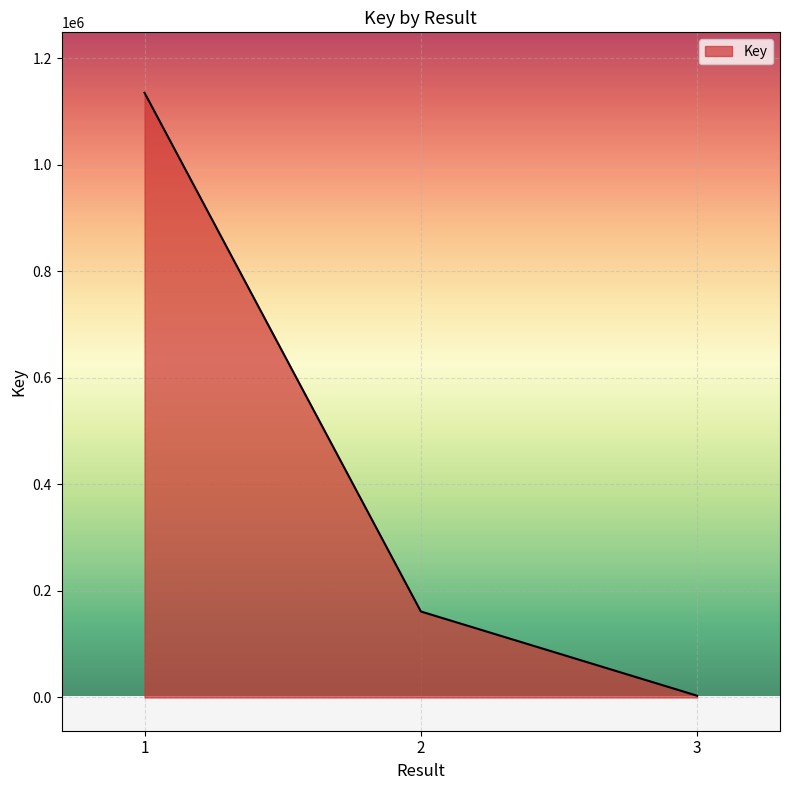

The value at 3 is 3286. True or false?

True